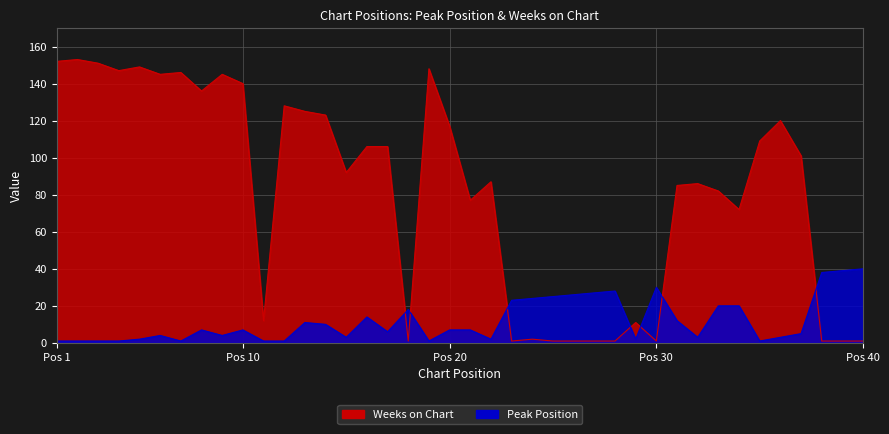

How many intersections are there between Weeks on Chart and Peak Position?

7